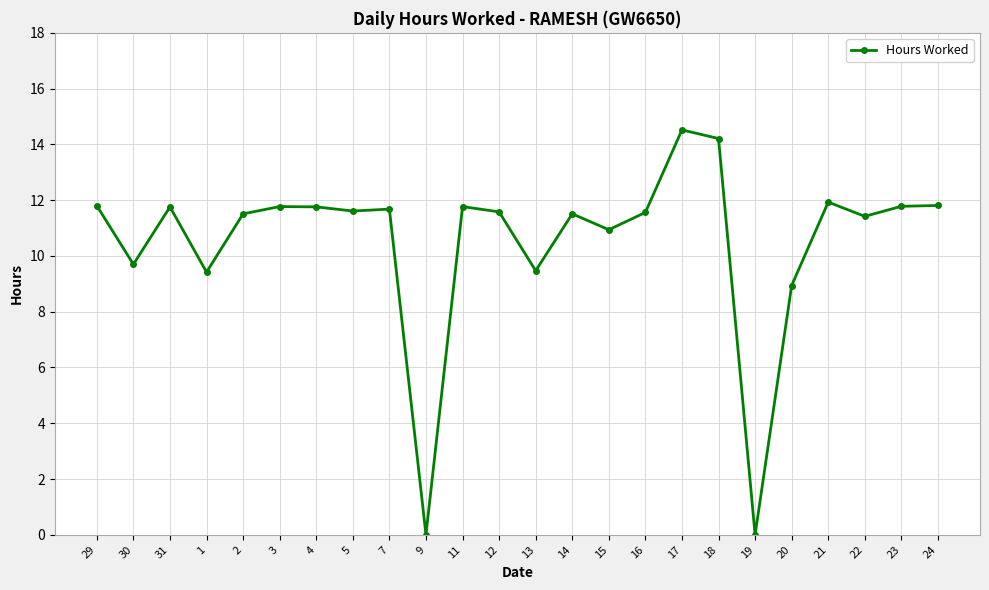

Does the chart have visible grid lines?

Yes